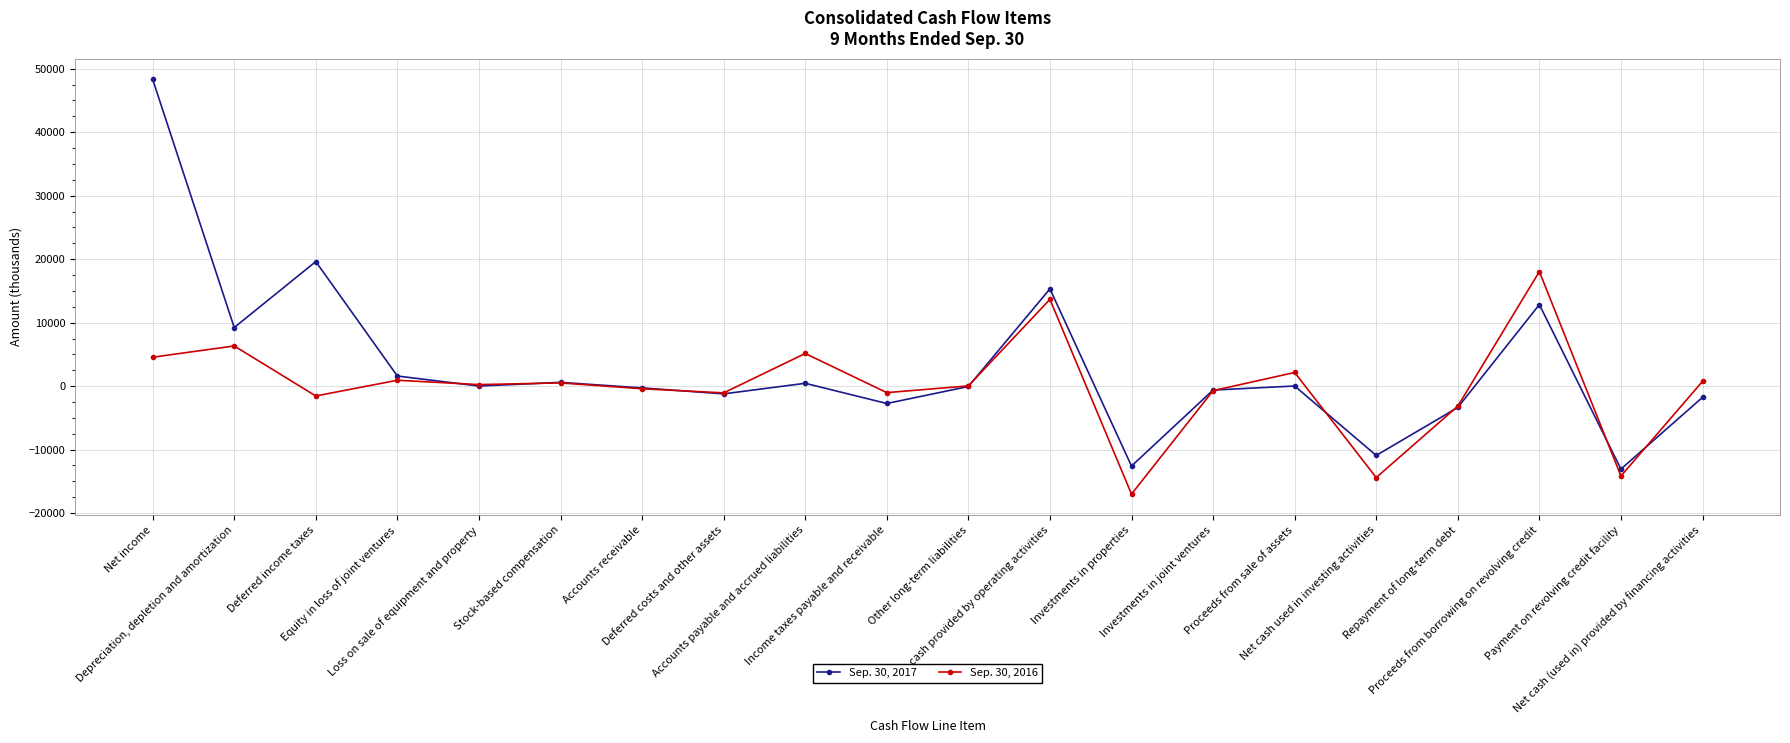

Which series has the largest total across all categories?

Sep. 30, 2017